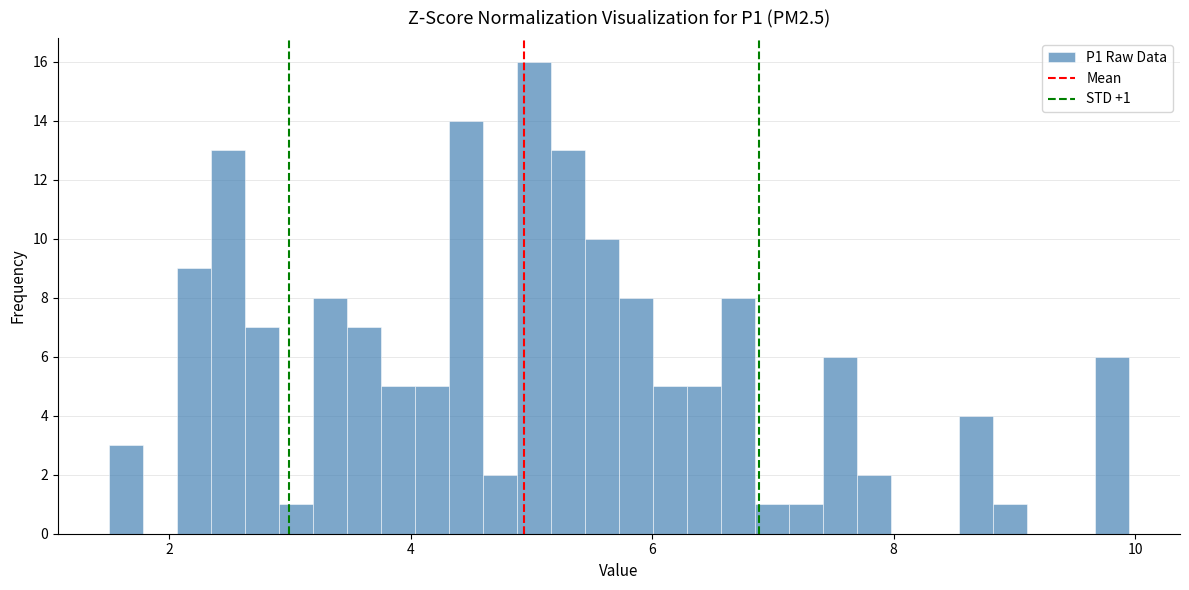

Around what value on the x-axis is the tallest bar? Give the approximate position of its centre, as read against the axis.

5.0